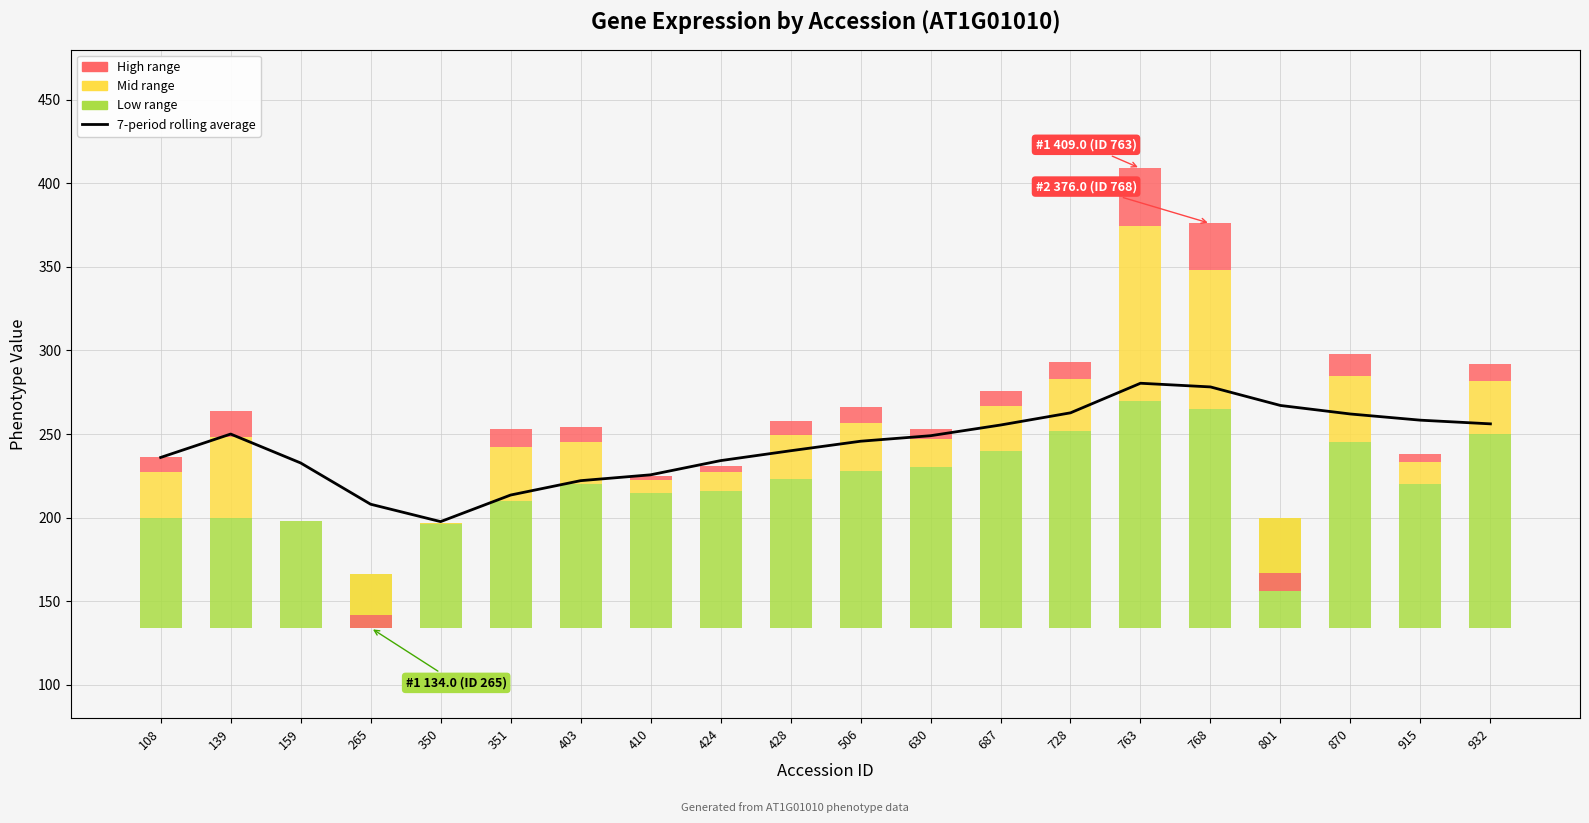

What is the total value across all series at 763?

555.4